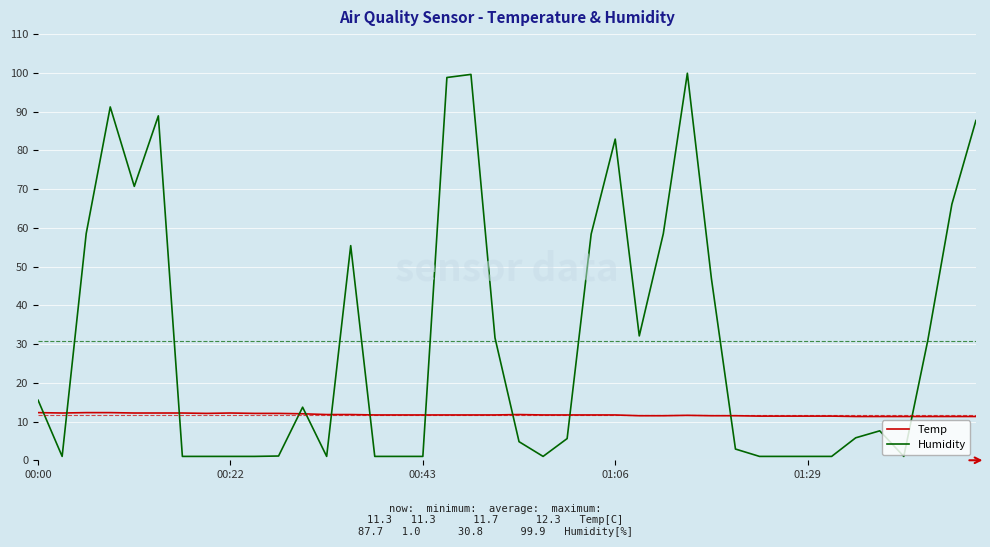

What is the greatest value displayed?

99.9